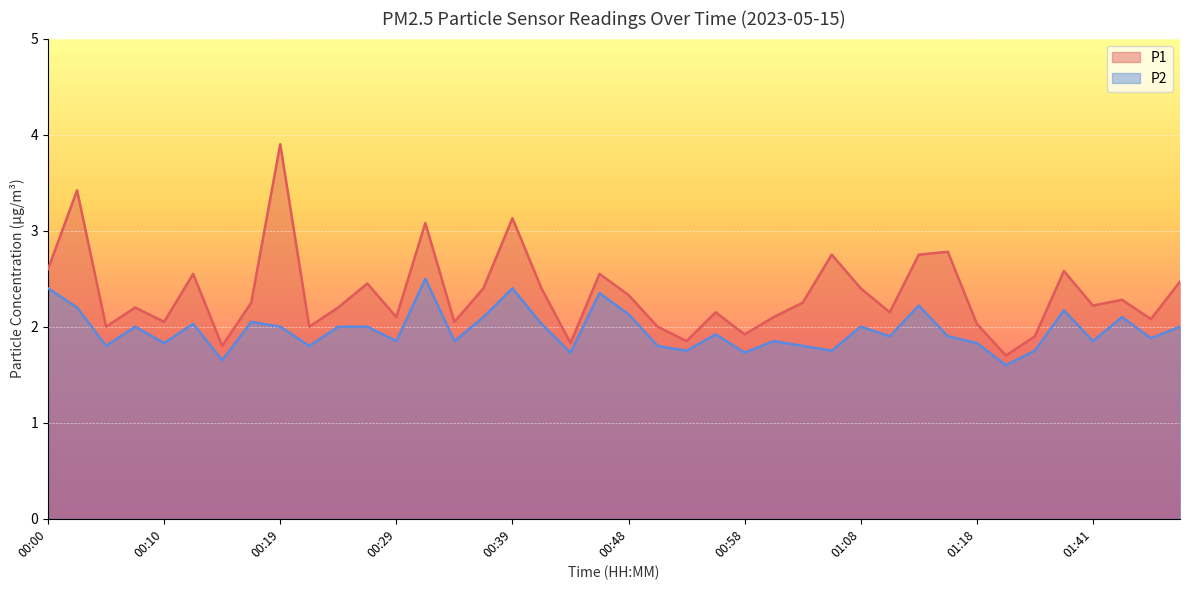

What is the difference between the maximum and minimum values in the P2 series?

0.9